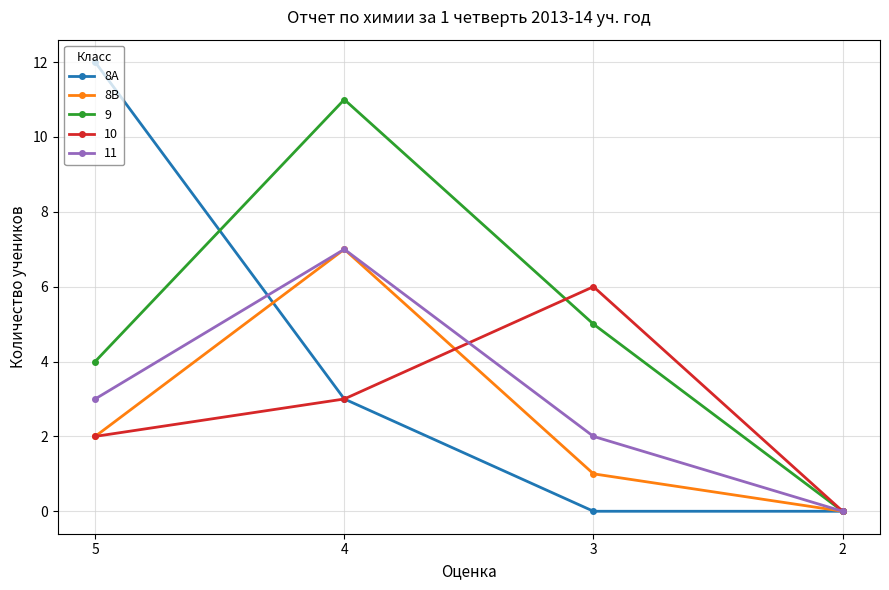

Is it true that 8A equals 12 at 5?

True